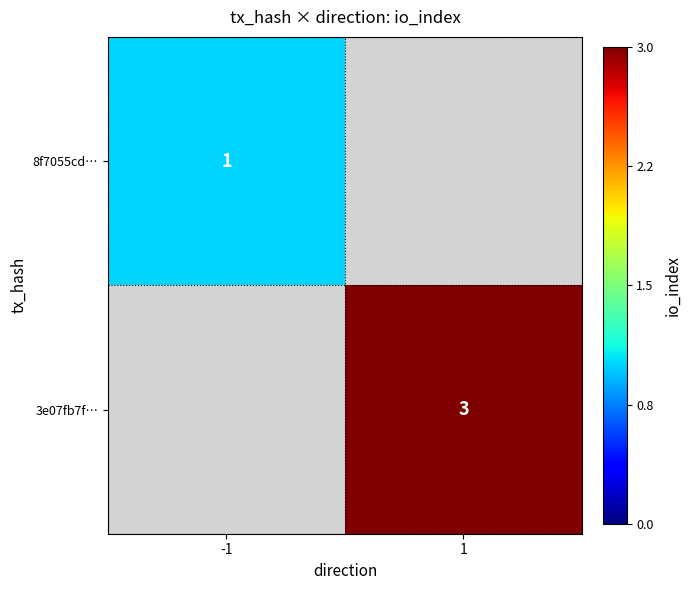

Is the value of 3e07fb7f… at 1 greater than the value of 8f7055cd… at -1?

Yes